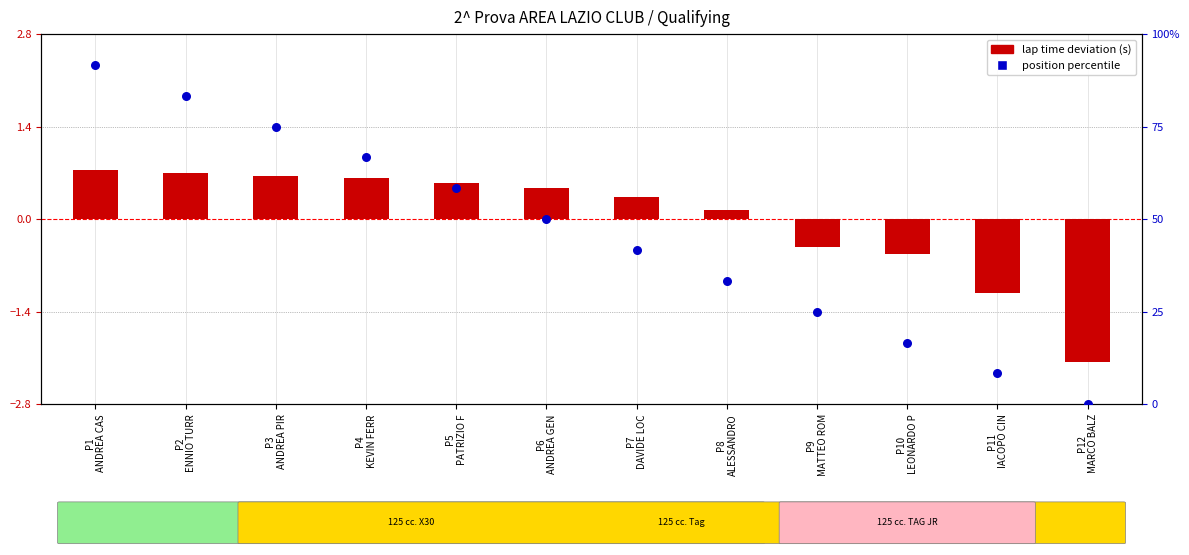

At how many categories does at least one series exceed -1?

12